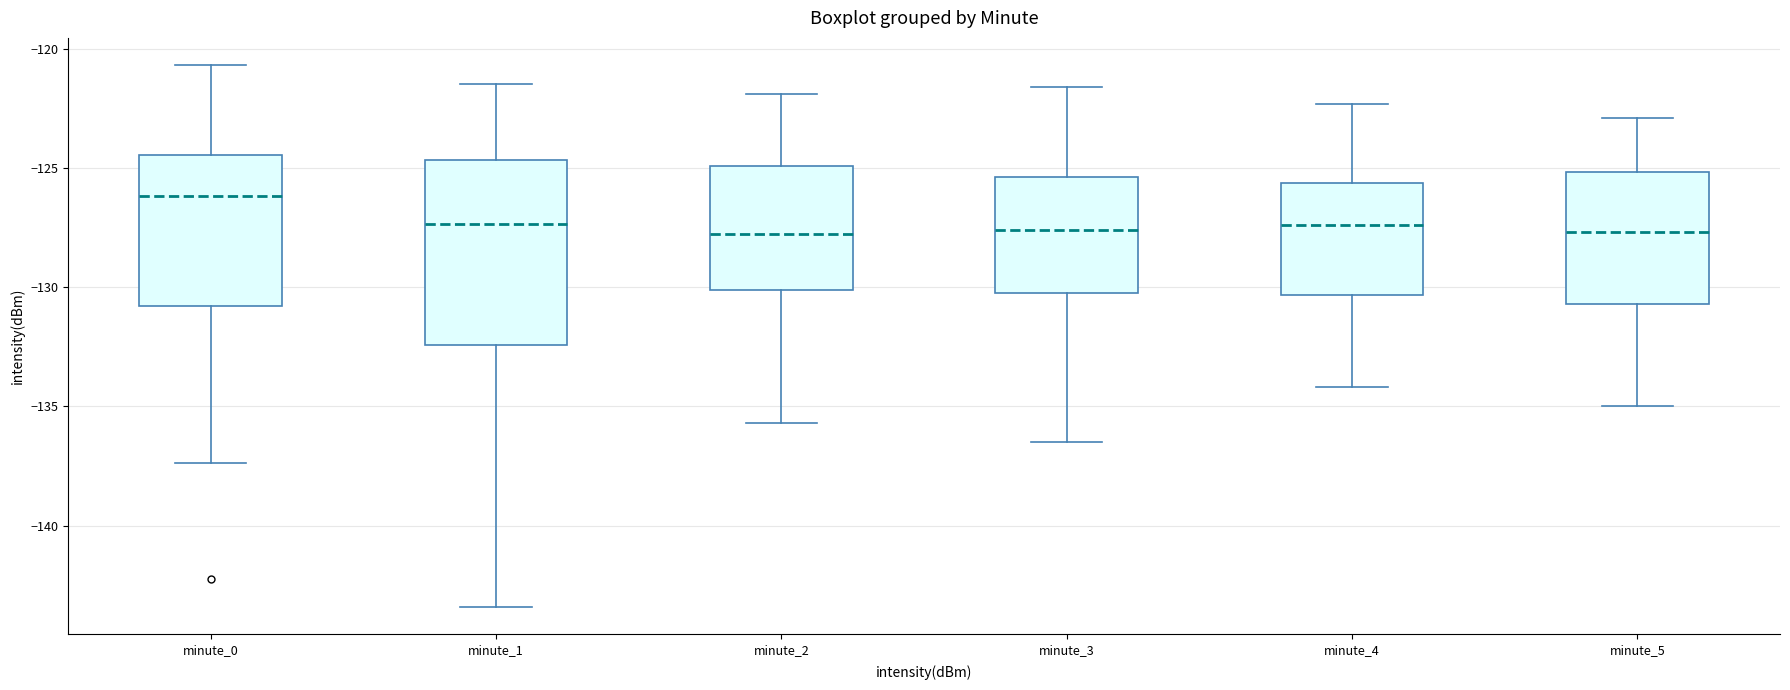

Which box is the tallest, from its lower edge to its upper edge?

minute_1